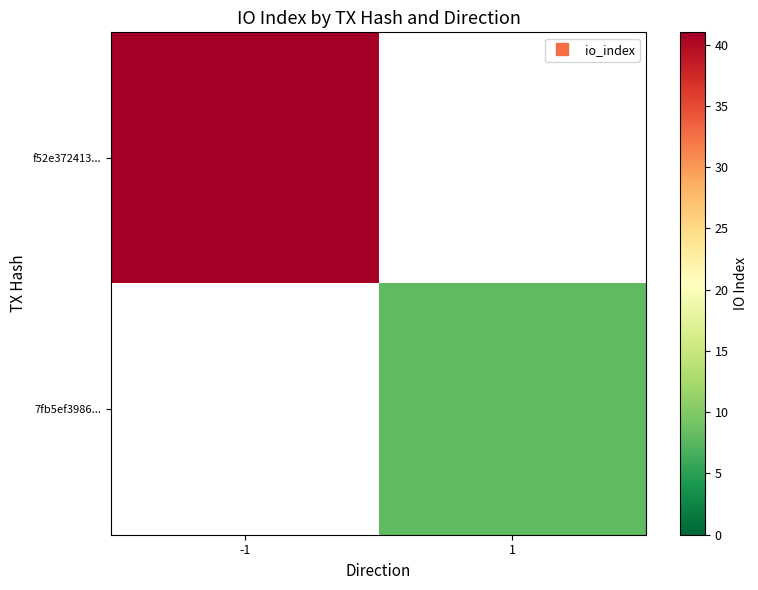

Is the value of 7fb5ef3986... at 1 greater than the value of f52e372413... at 1?

No